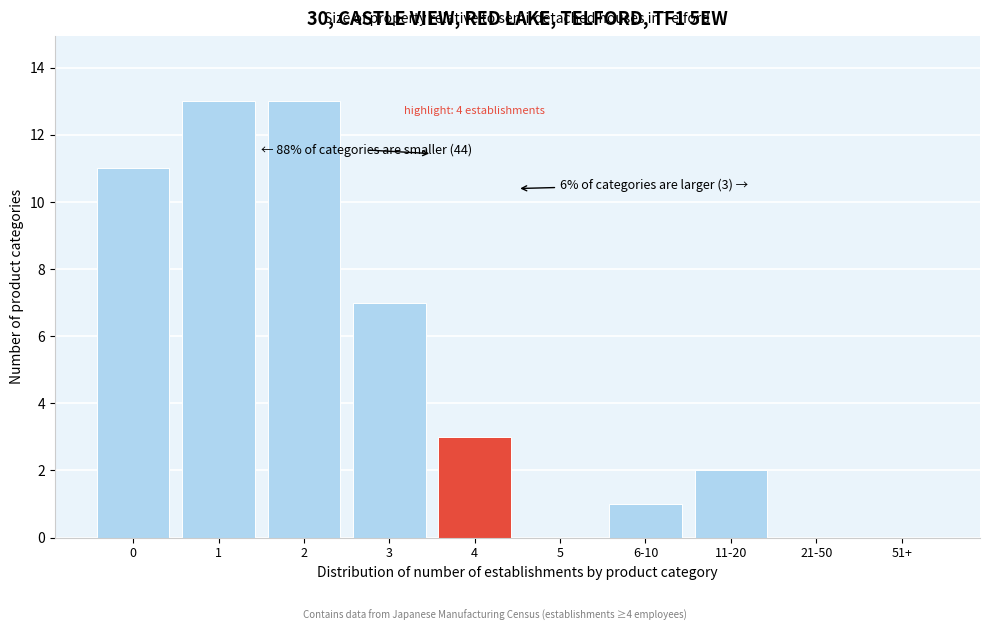

Reading left to right, extract all data points from this chart.

0=11	1=13	2=13	3=7	4=3	5=0	6-10=1	11-20=2	21-50=0	51+=0